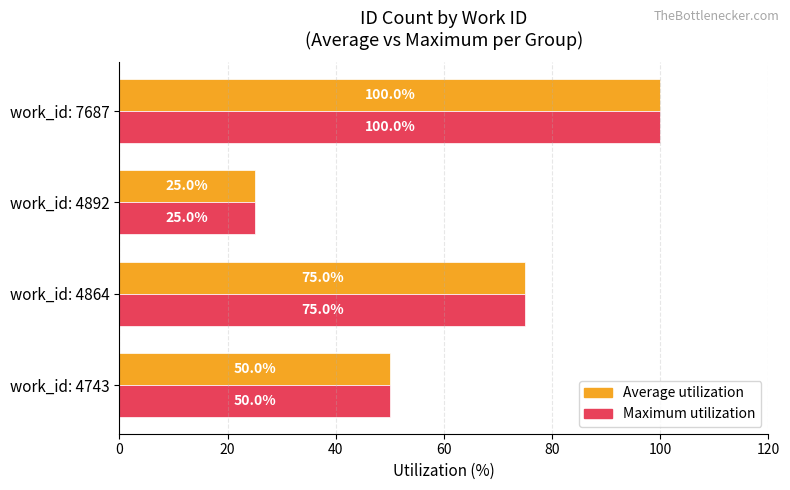

What are all the series names shown in the legend?

Average utilization, Maximum utilization